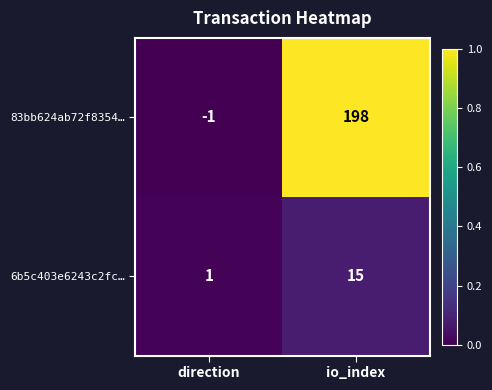

Between direction and io_index, which series saw the biggest shift?

83bb624ab72f8354…